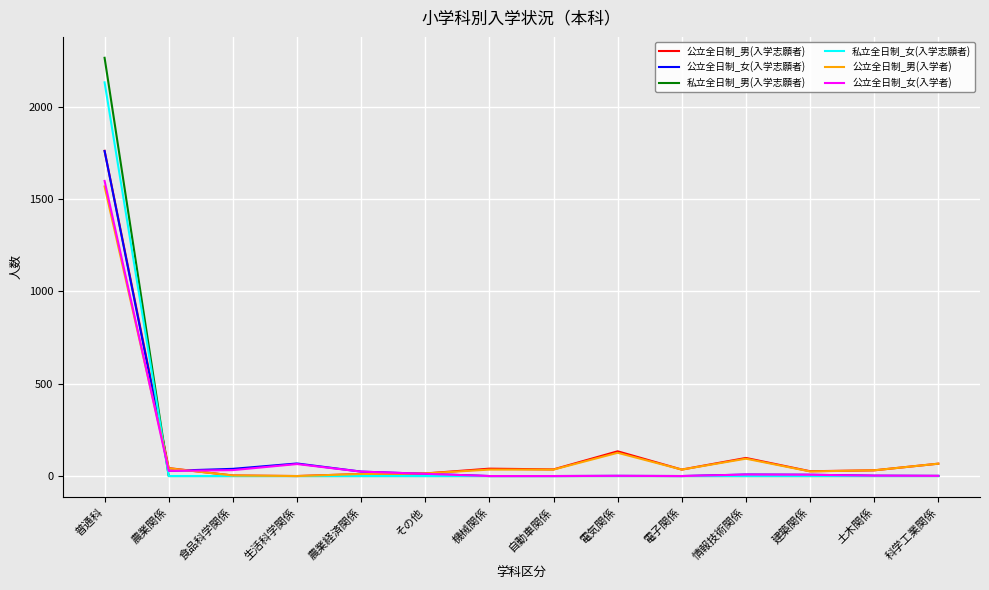

The value of 公立全日制_男(入学志願者) at 普通科 is 1762. True or false?

True